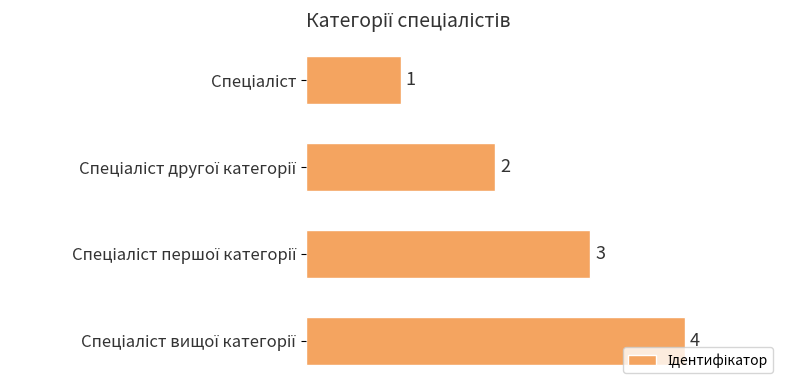

What is the value of the 2nd bar from the top?

2